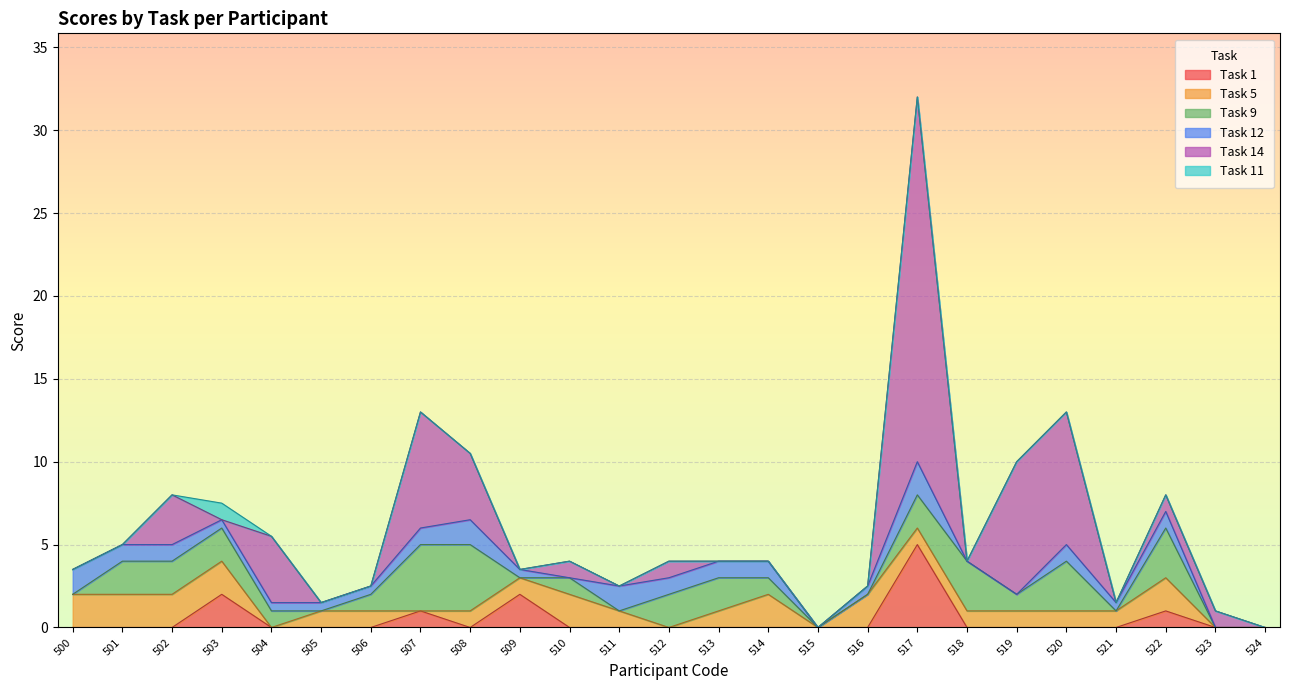

Rank the categories by Task 9 value from highest to lowest.

507, 508, 518, 520, 522, 501, 502, 503, 512, 513, 517, 504, 506, 510, 514, 519, 500, 505, 509, 511, 515, 516, 521, 523, 524